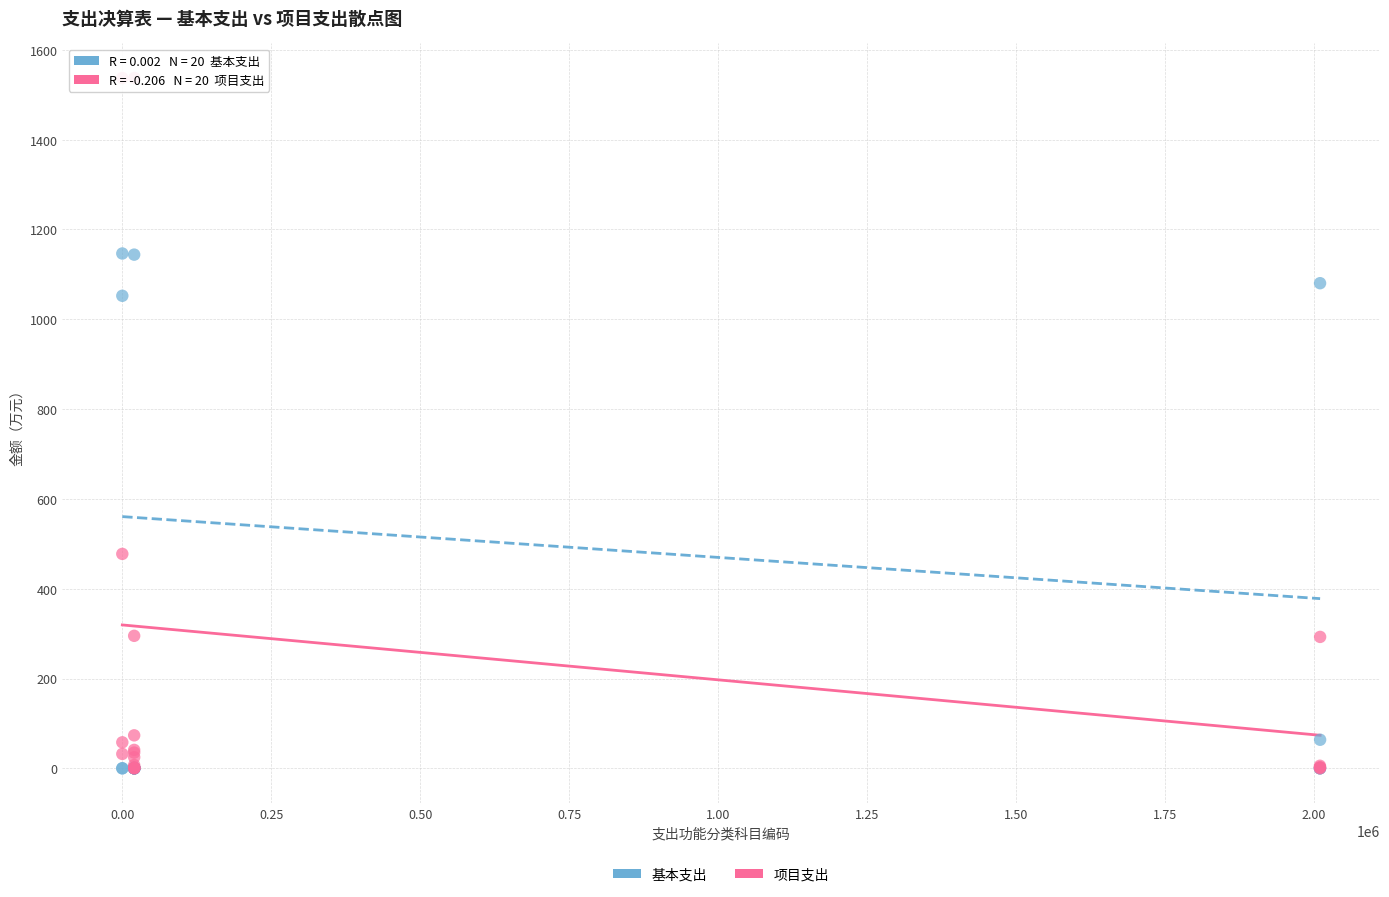

In the 基本支出 series, what Y value is closest to 573?

1052.3